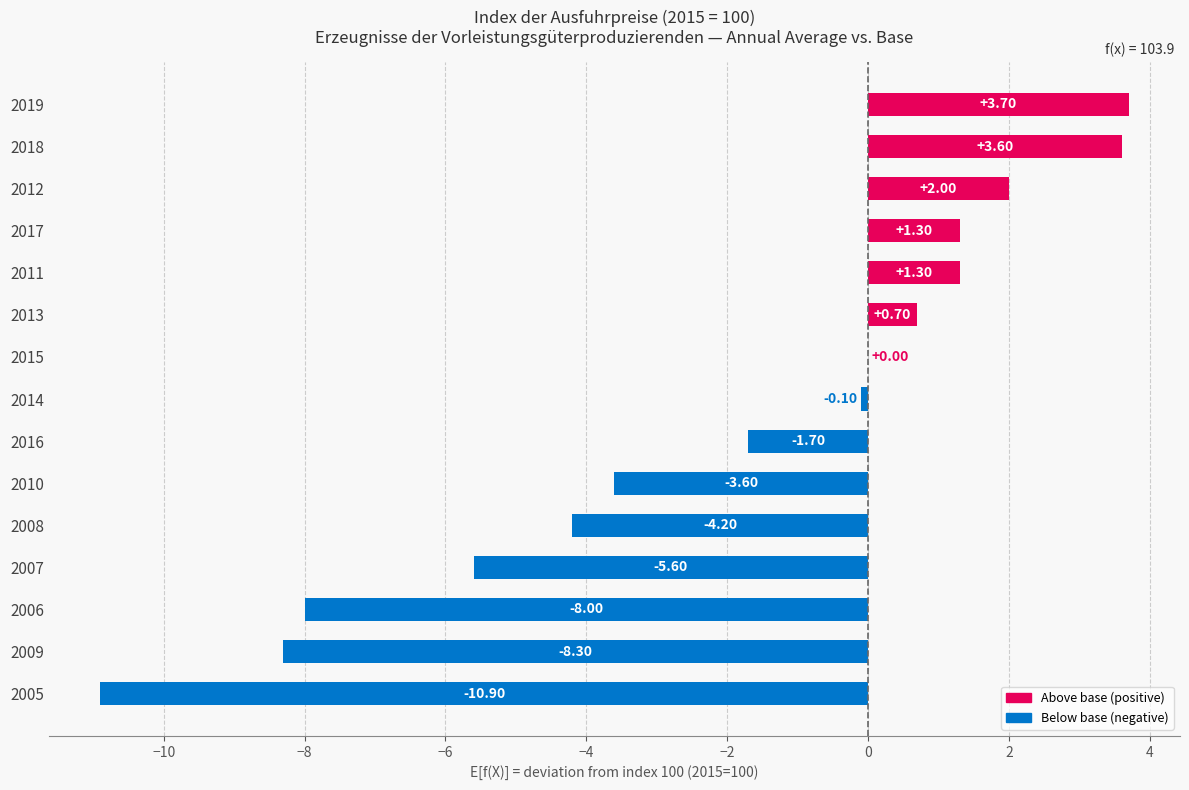

Which label corresponds to the largest value in the chart?

2019